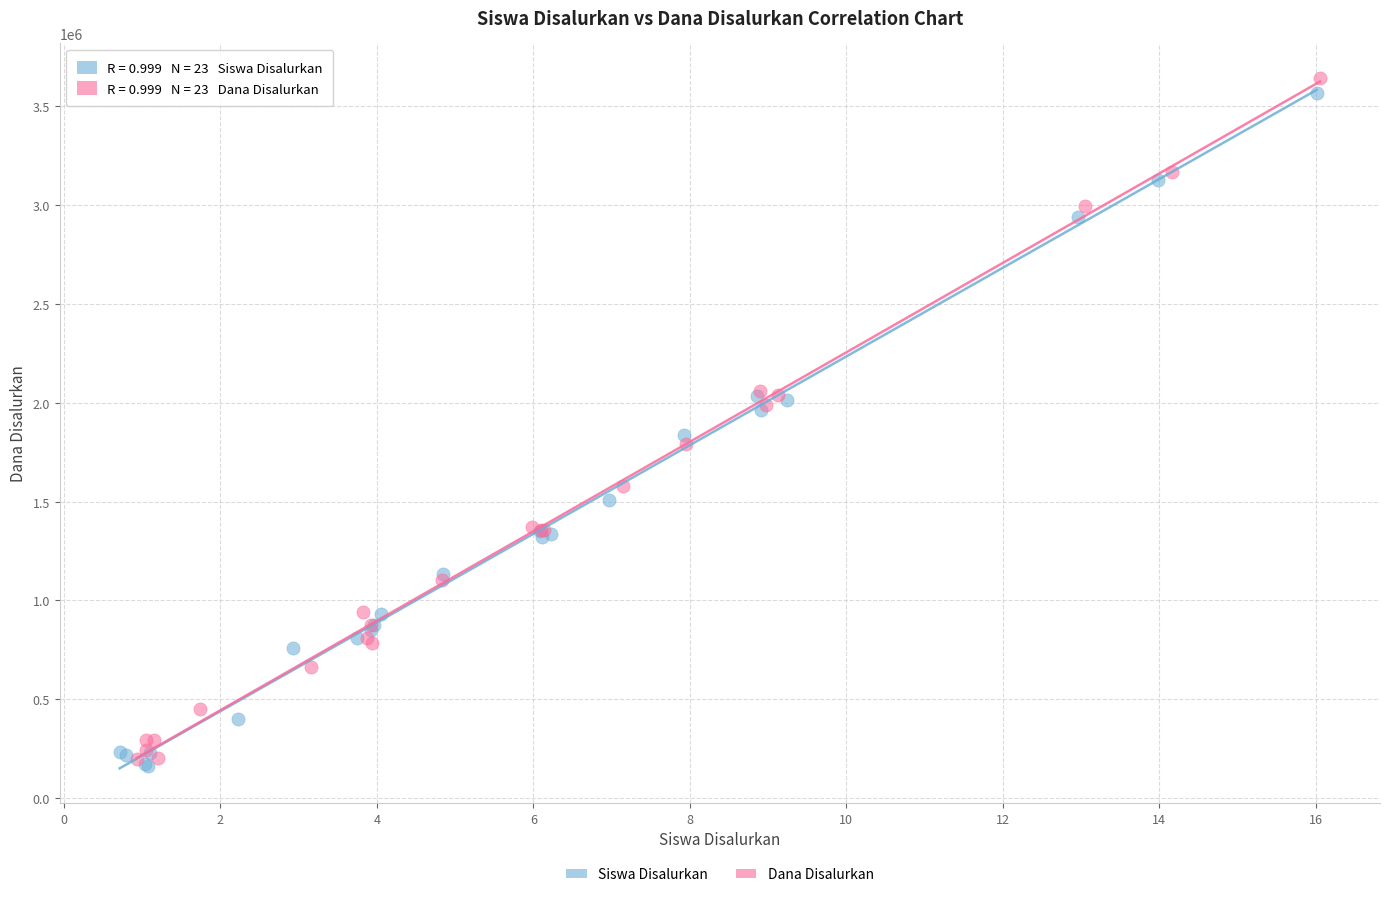

Which series has the largest Y range (max minus min)?

Dana Disalurkan